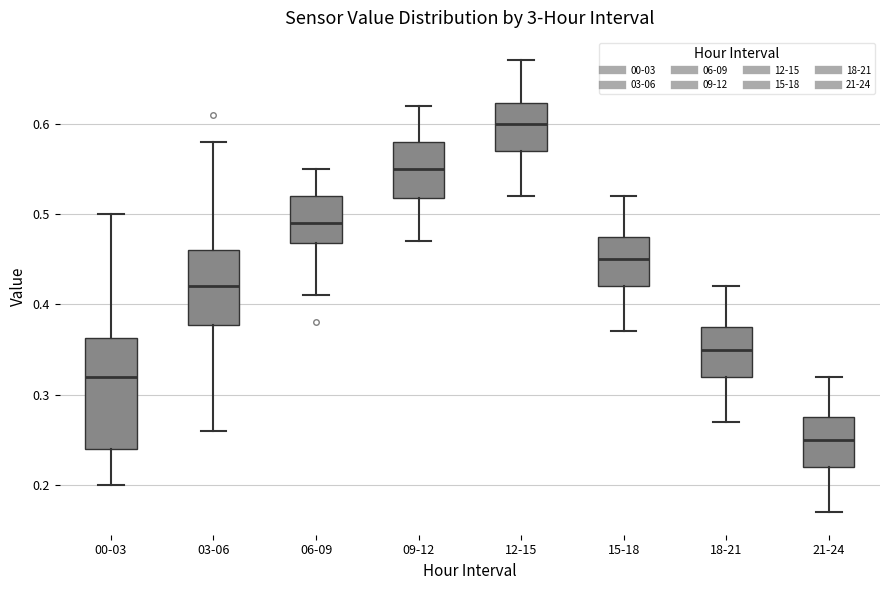

Reading left to right, read every box against the y-axis: the position of its median line, the range the box covers, and the ends of its whiskers. The values are not printed on the chart, so give them approximately, as read against the axis.

00-03: median 0.32, box 0.24 to 0.36, whiskers 0.20 to 0.50
03-06: median 0.42, box 0.38 to 0.46, whiskers 0.26 to 0.58
06-09: median 0.49, box 0.47 to 0.52, whiskers 0.41 to 0.55
09-12: median 0.55, box 0.52 to 0.58, whiskers 0.47 to 0.62
12-15: median 0.60, box 0.57 to 0.62, whiskers 0.52 to 0.67
15-18: median 0.45, box 0.42 to 0.48, whiskers 0.37 to 0.52
18-21: median 0.35, box 0.32 to 0.38, whiskers 0.27 to 0.42
21-24: median 0.25, box 0.22 to 0.28, whiskers 0.17 to 0.32